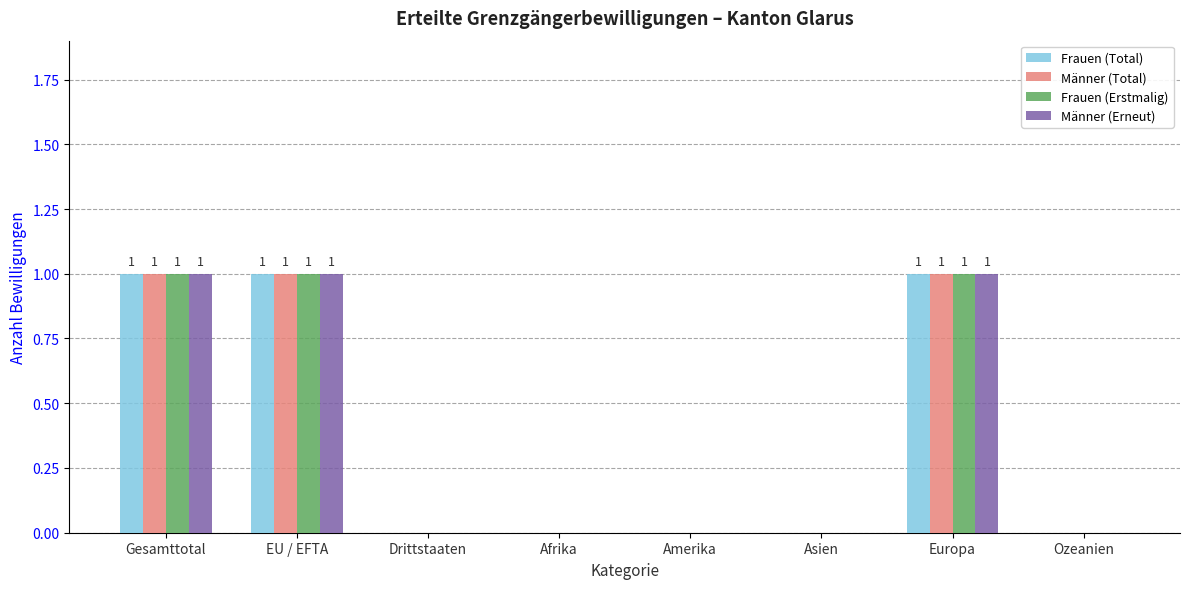

What value does the Männer (Erneut) series have at EU / EFTA?

1